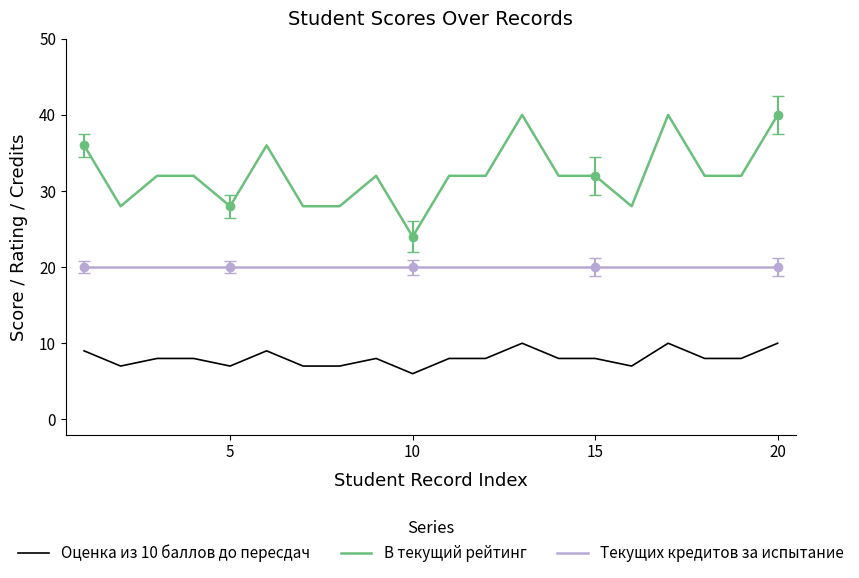

What are all the series names shown in the legend?

Оценка из 10 баллов до пересдач, В текущий рейтинг, Текущих кредитов за испытание